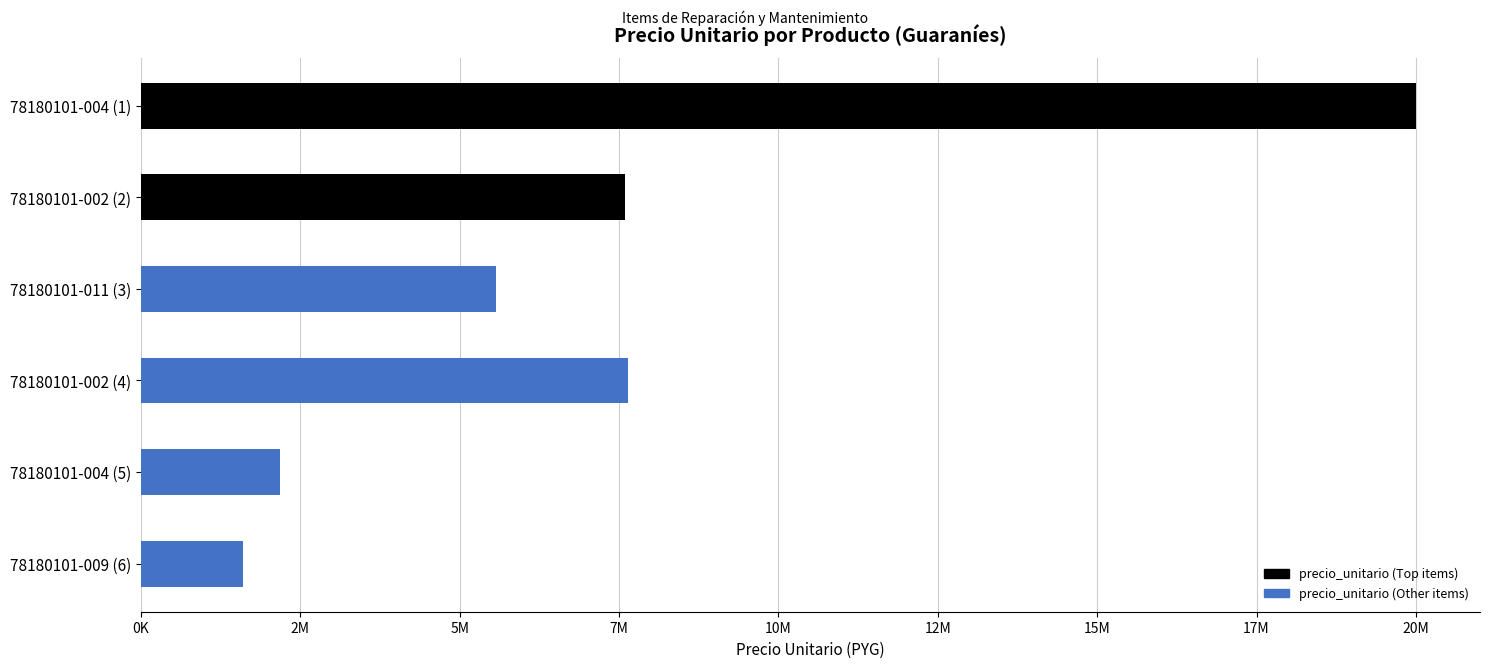

Does the chart contain any negative values?

No